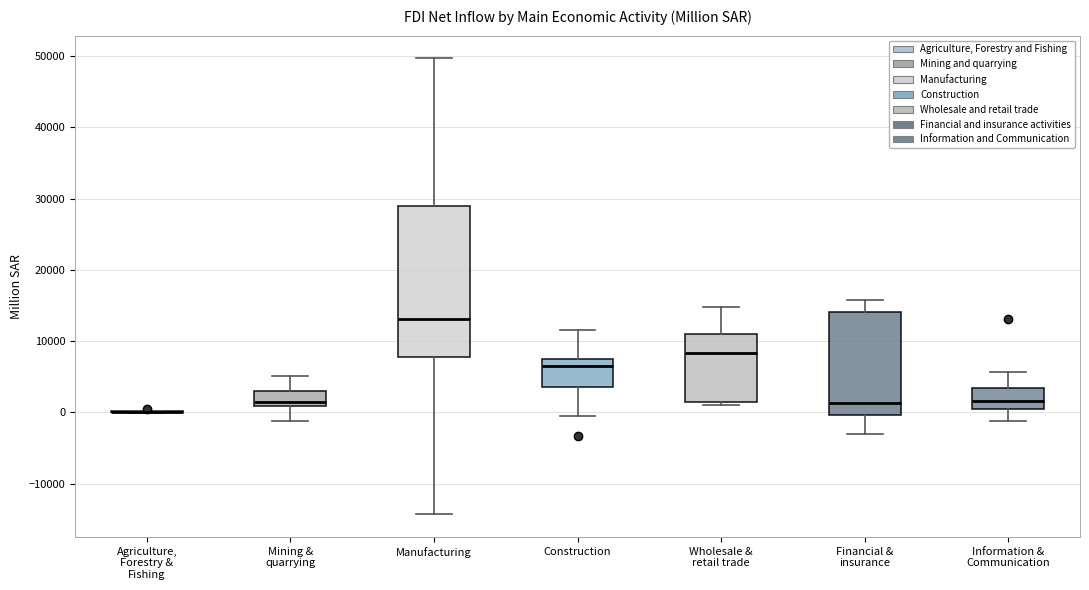

Reading left to right, transcribe this box plot: for each box, give where its median line is, the range the box spans, and where its two whiskers end, as read against the y-axis. The values are not printed on the chart, so give them approximately, as read against the axis.

Agriculture, Forestry & Fishing: box collapsed to a line at 0, whiskers 0 to 0
Mining & quarrying: median 1000 (just above the box's lower edge), box 1000 to 3000, whiskers -1000 to 5000
Manufacturing: median 13000, box 8000 to 29000, whiskers -14000 to 50000
Construction: median 6000, box 4000 to 8000, whiskers -1000 to 12000
Wholesale & retail trade: median 8000, box 1000 to 11000, whiskers 1000 (just below the box's lower edge) to 15000
Financial & insurance: median 1000, box 0 to 14000, whiskers -3000 to 16000
Information & Communication: median 2000, box 1000 to 3000, whiskers -1000 to 6000